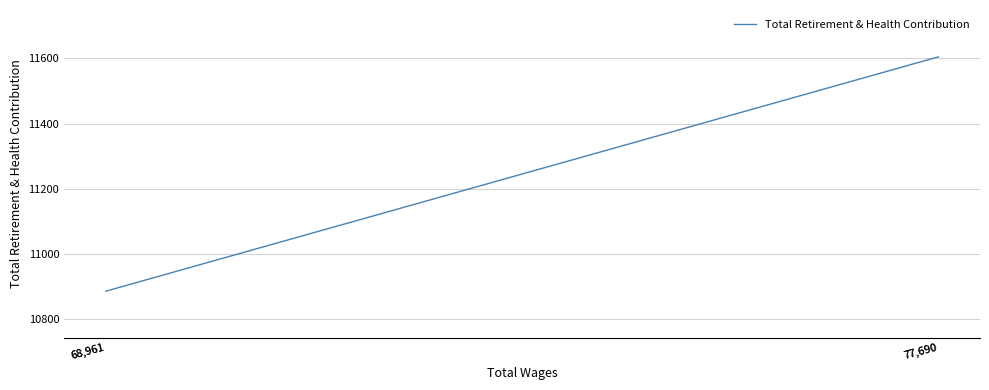

Is it true that the value at 68,961 is 16913?

False